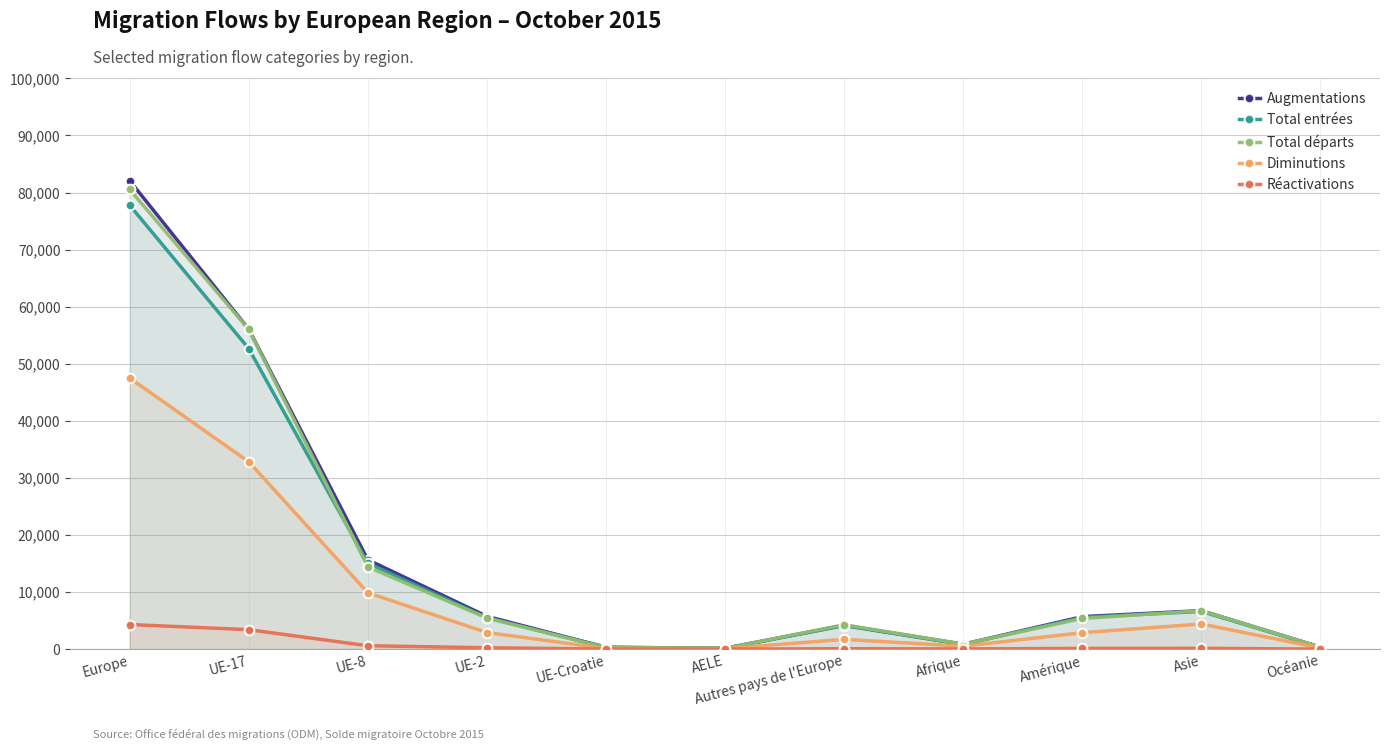

In Réactivations, how many points are lower than both neighbors (excluding endpoints)?

2